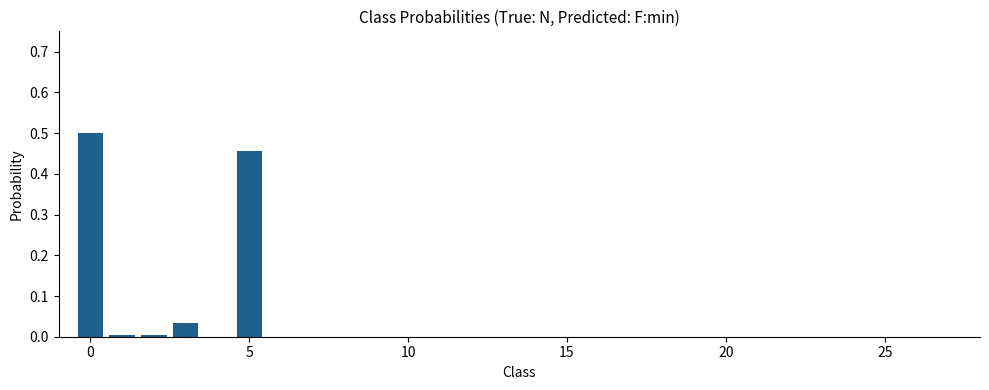

Does the chart contain stacked bars?

No